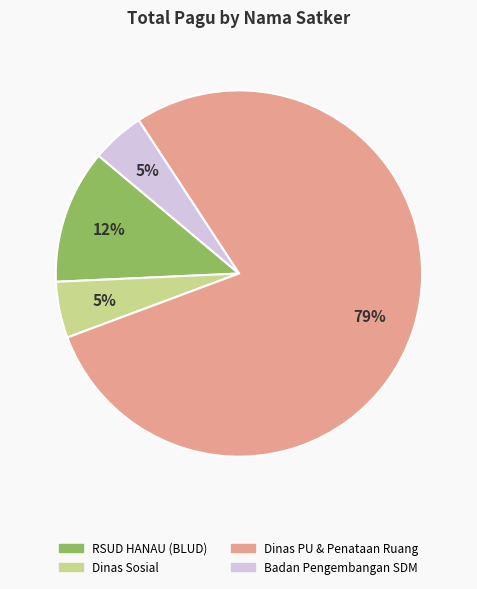

Is there any slice that represents more than half of the pie?

Yes